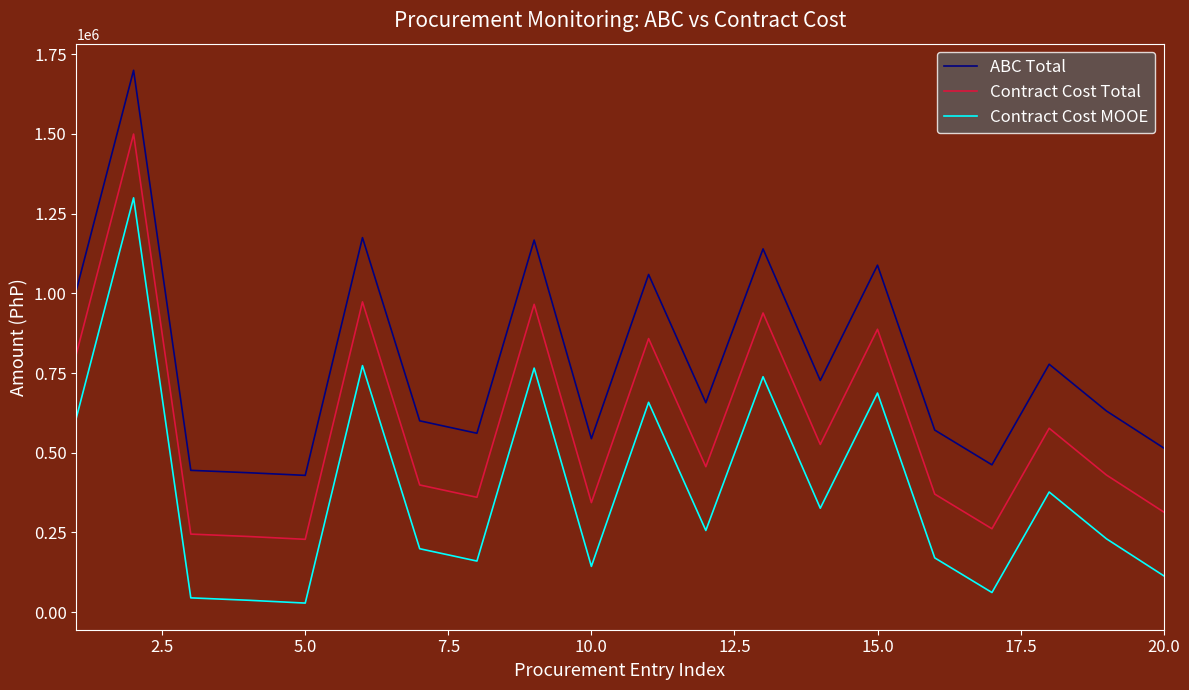

True or false: ABC Total and Contract Cost MOOE intersect in this chart.

False